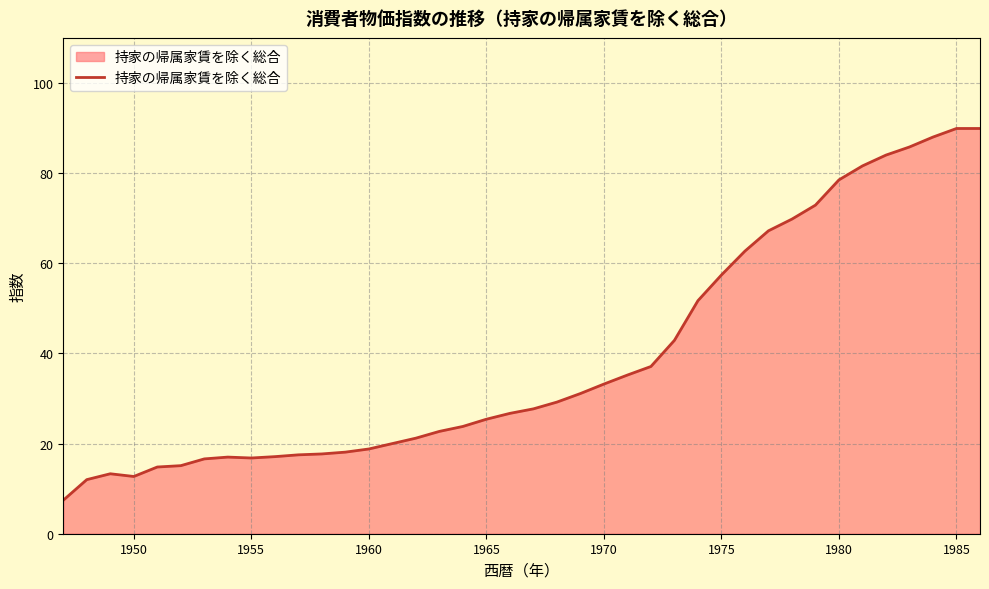

What is the greatest value displayed?

89.9